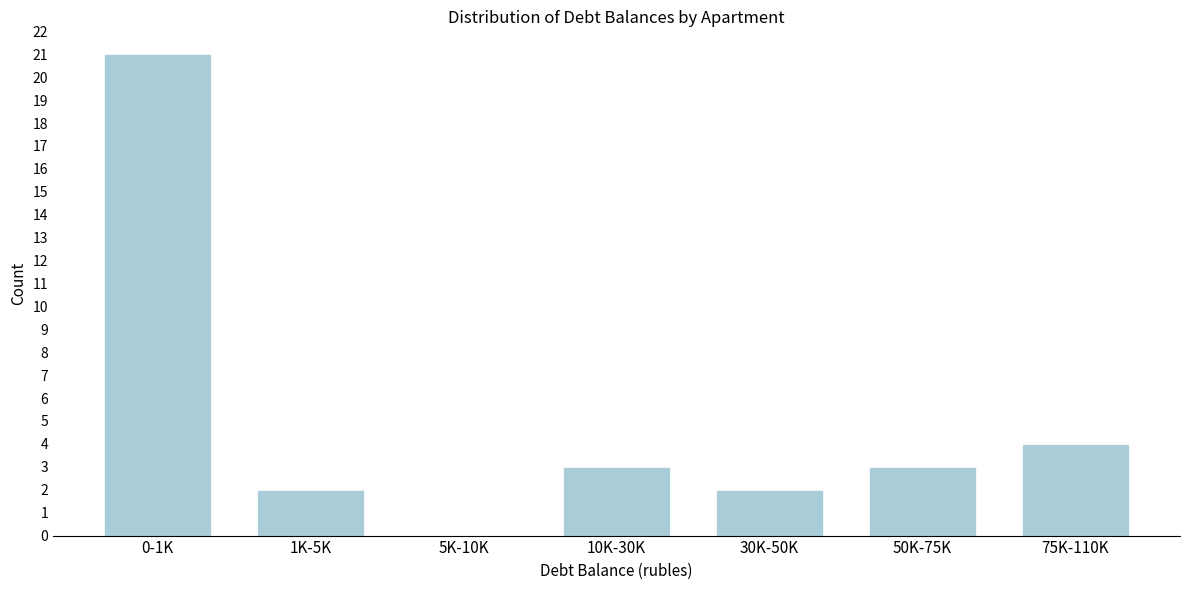

True or false: the data shows 3 at 10K-30K.

True